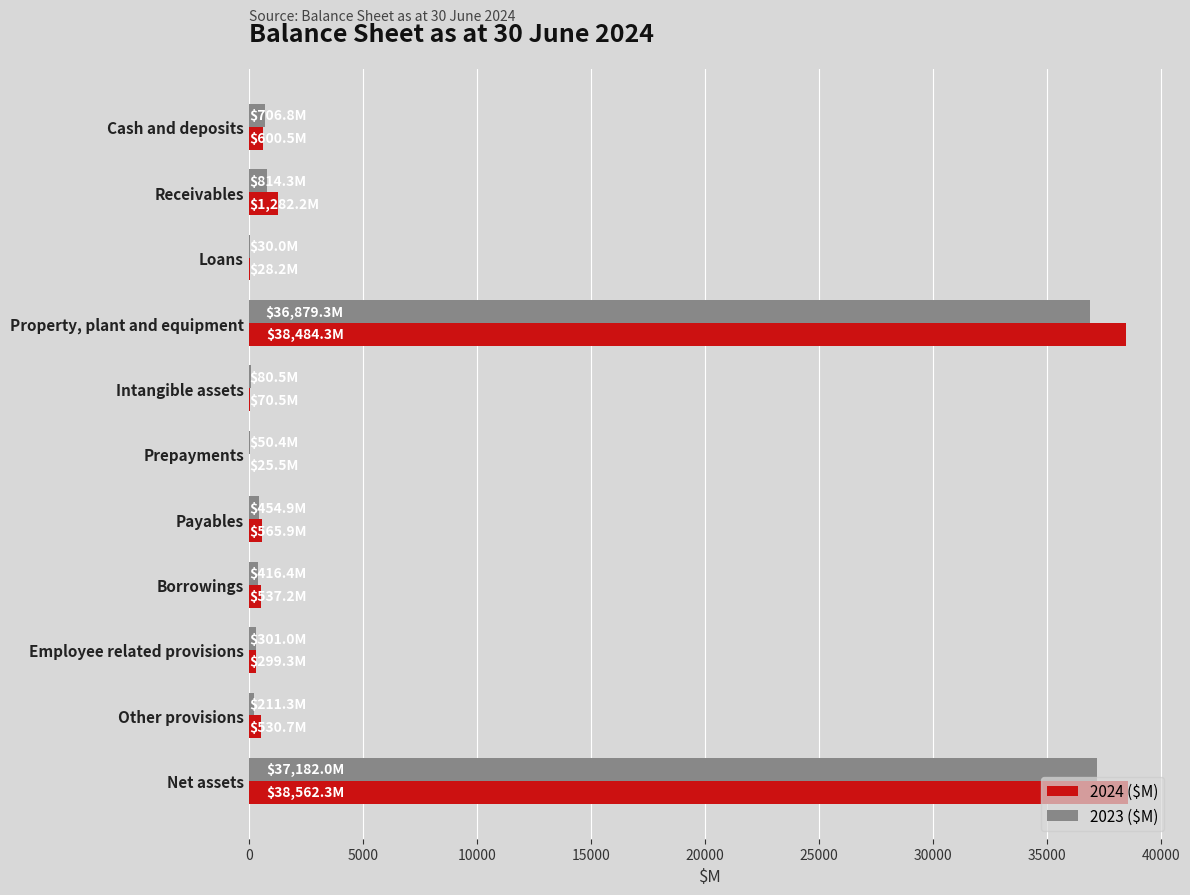

What is the maximum value for 2023 ($M)?

37182.0